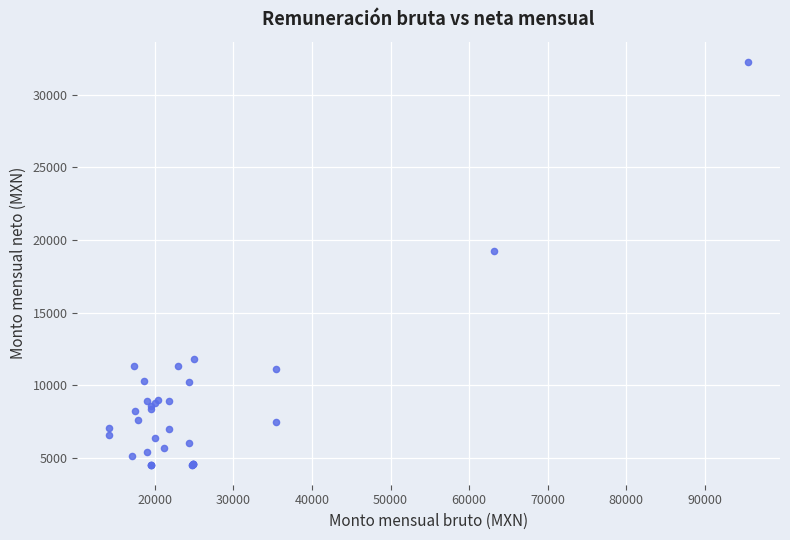

What Y value in the scatter plot is closest to 18402?

19240.2